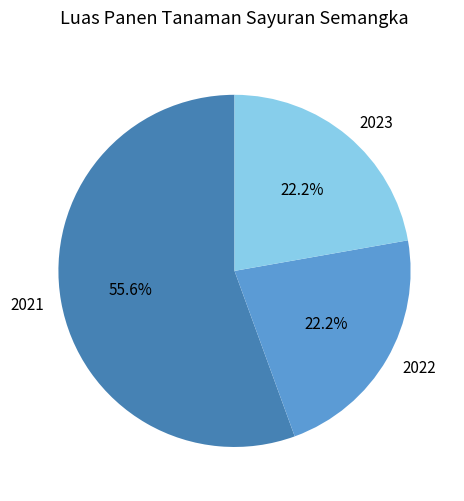

What is the ratio of the value at 2022 to the value at 2023?

1.0